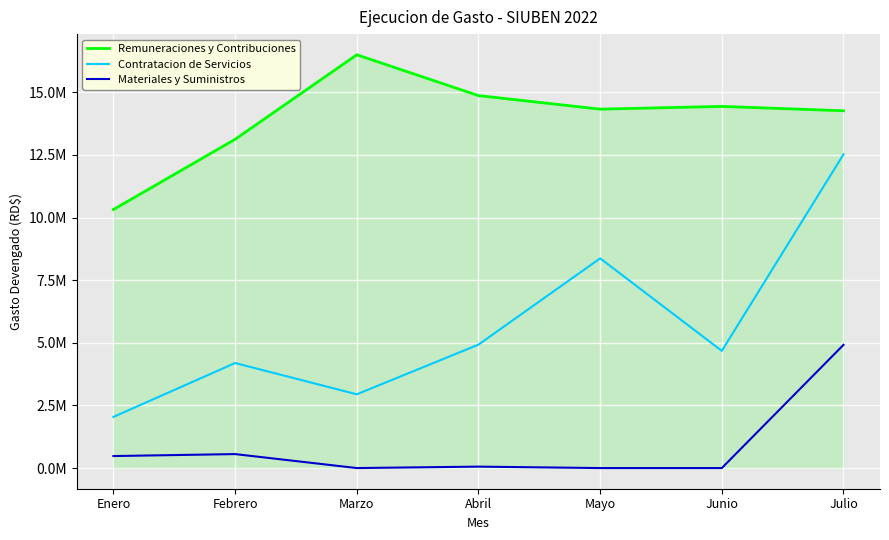

Which series changed the most between Junio and Julio?

Contratacion de Servicios